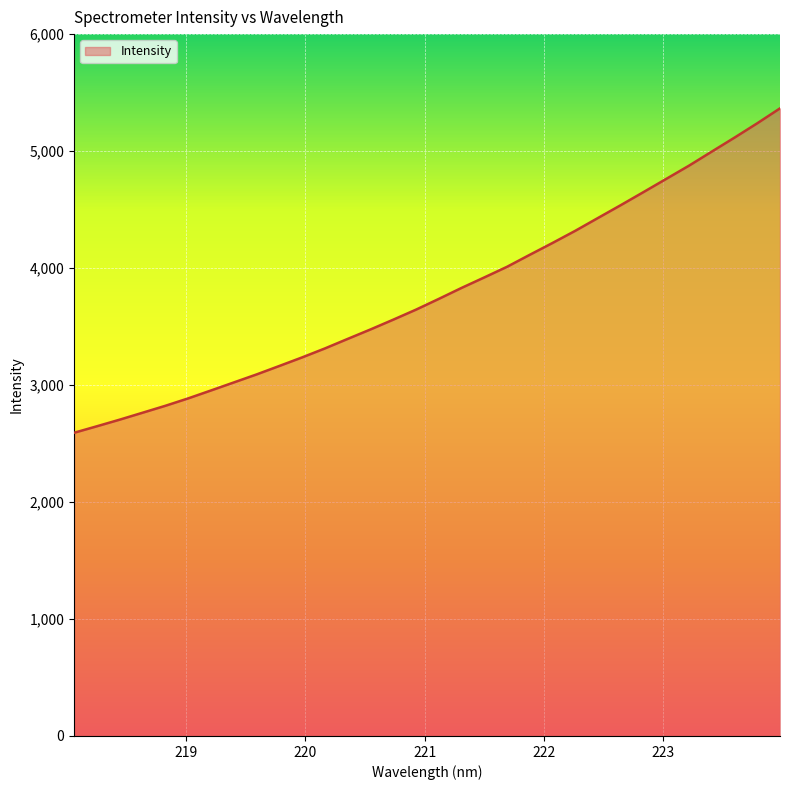

Does the chart have visible grid lines?

Yes